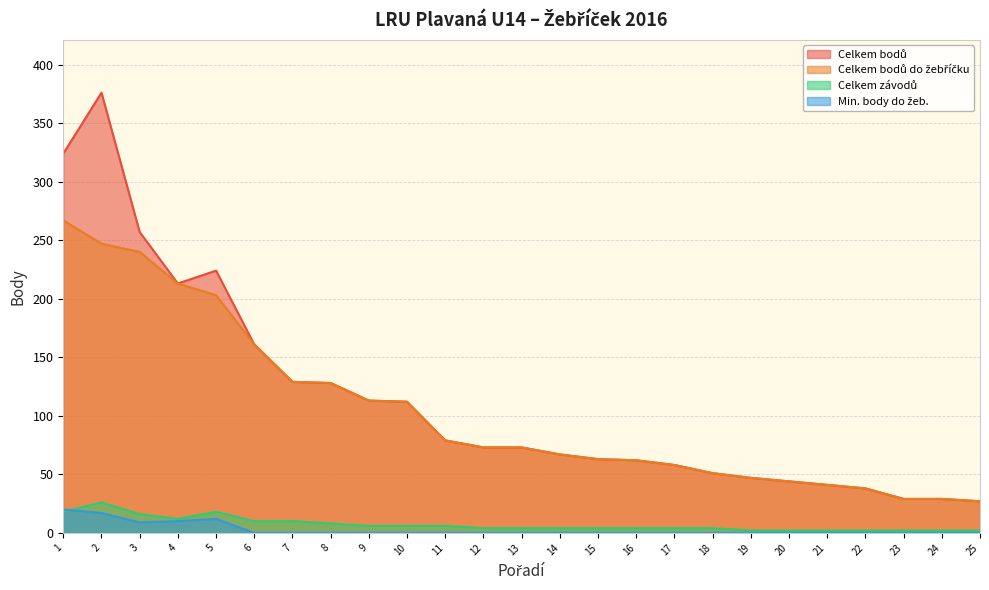

What is the difference between the maximum and minimum values in the Celkem bodů do žebříčku series?

240